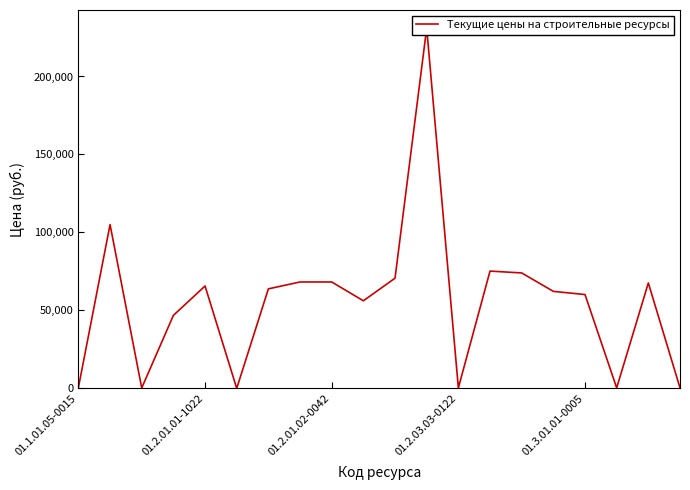

How many lines are shown in the chart?

1